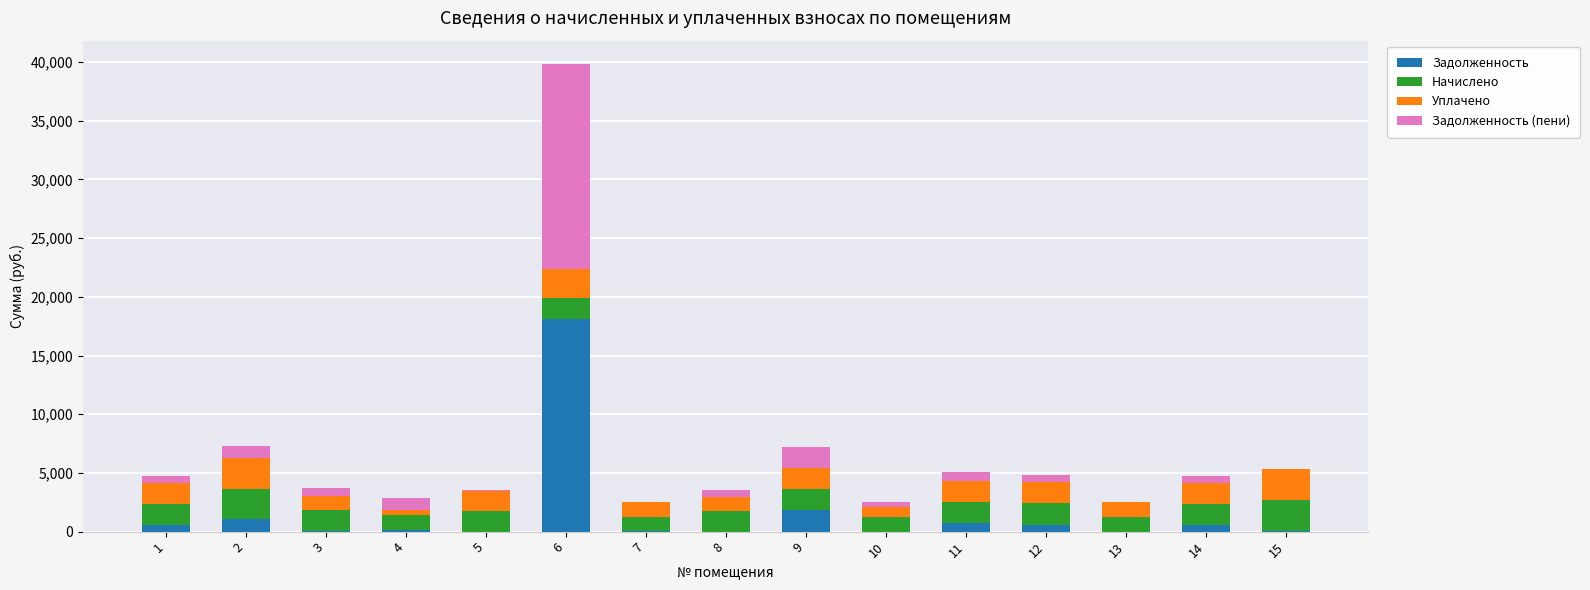

What is the total value across all series at 9?

7211.8